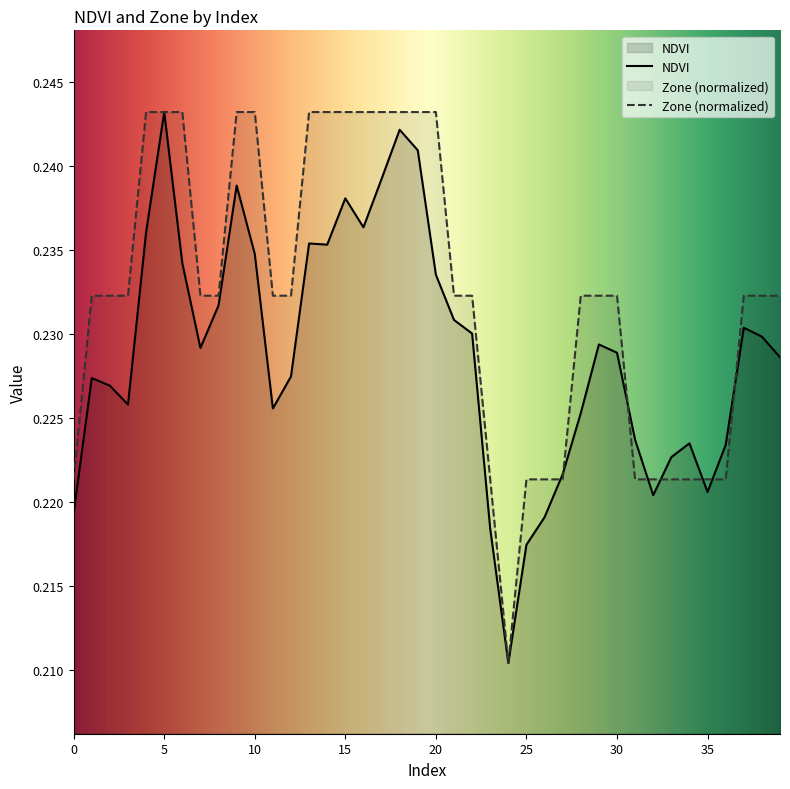

What is the value of the NDVI point at the 28th from the left?

0.2